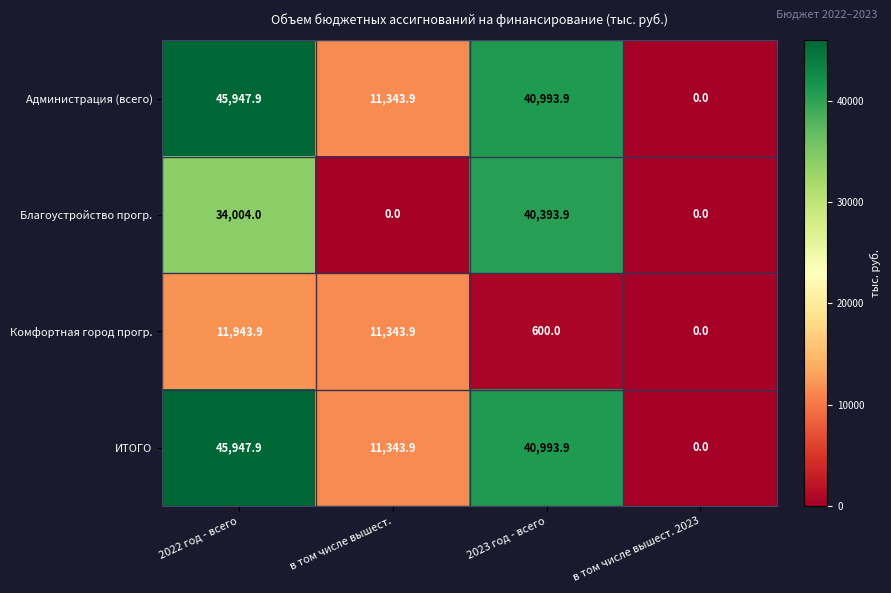

What is the difference between the highest and lowest values at 2023 год - всего?

40393.9